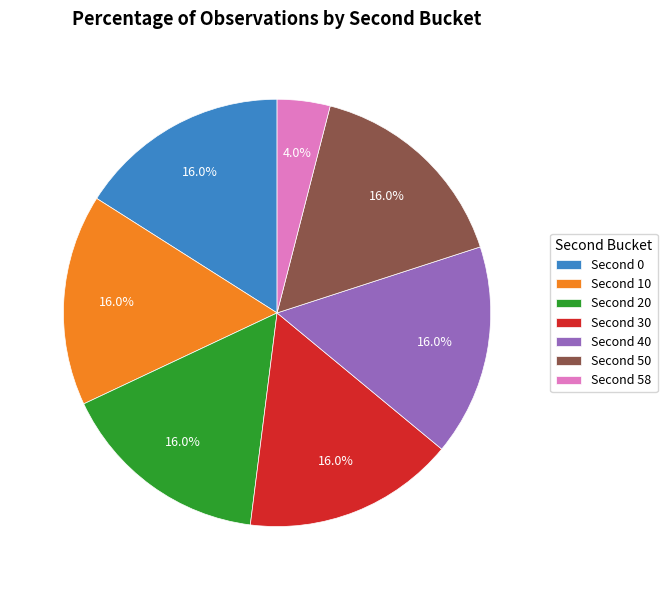

Which category has the smallest portion of the pie?

Second 58